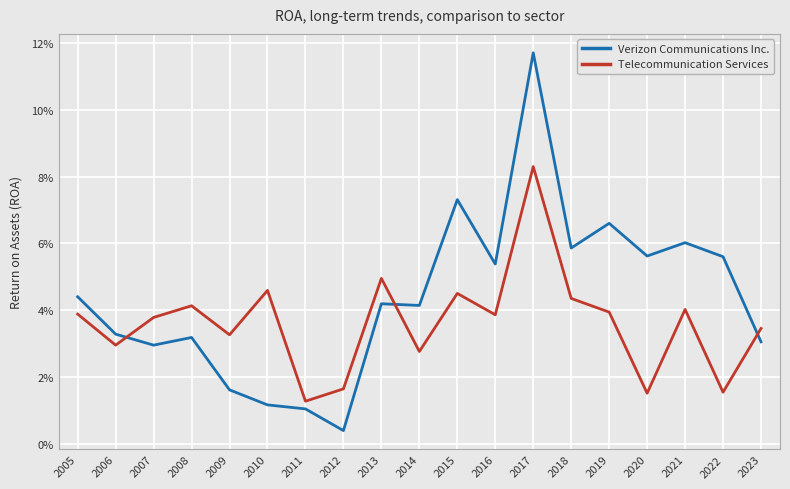

Which series changed the most between 2014 and 2022?

Verizon Communications Inc.